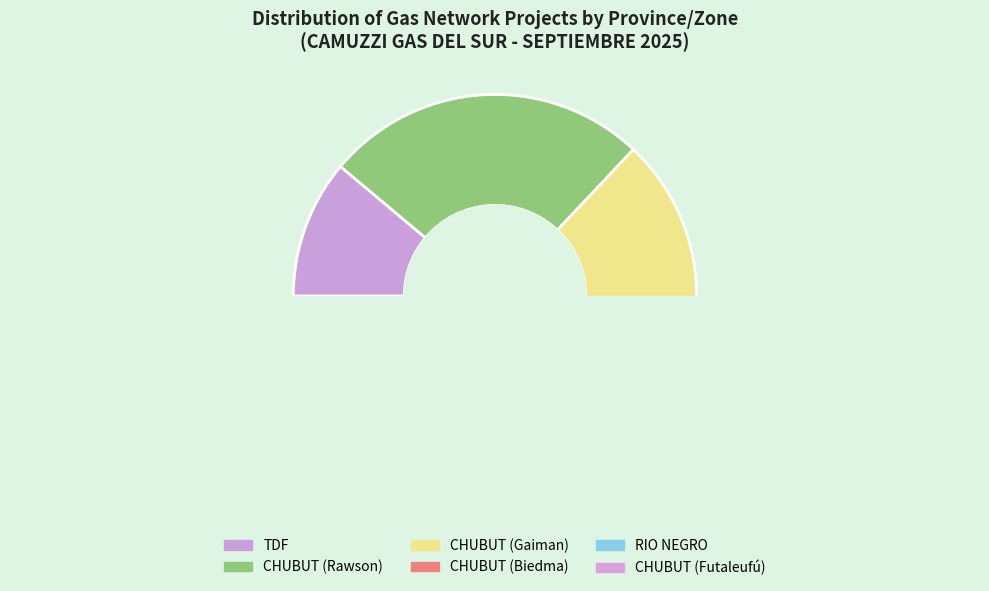

How many slices are in this pie chart?

6